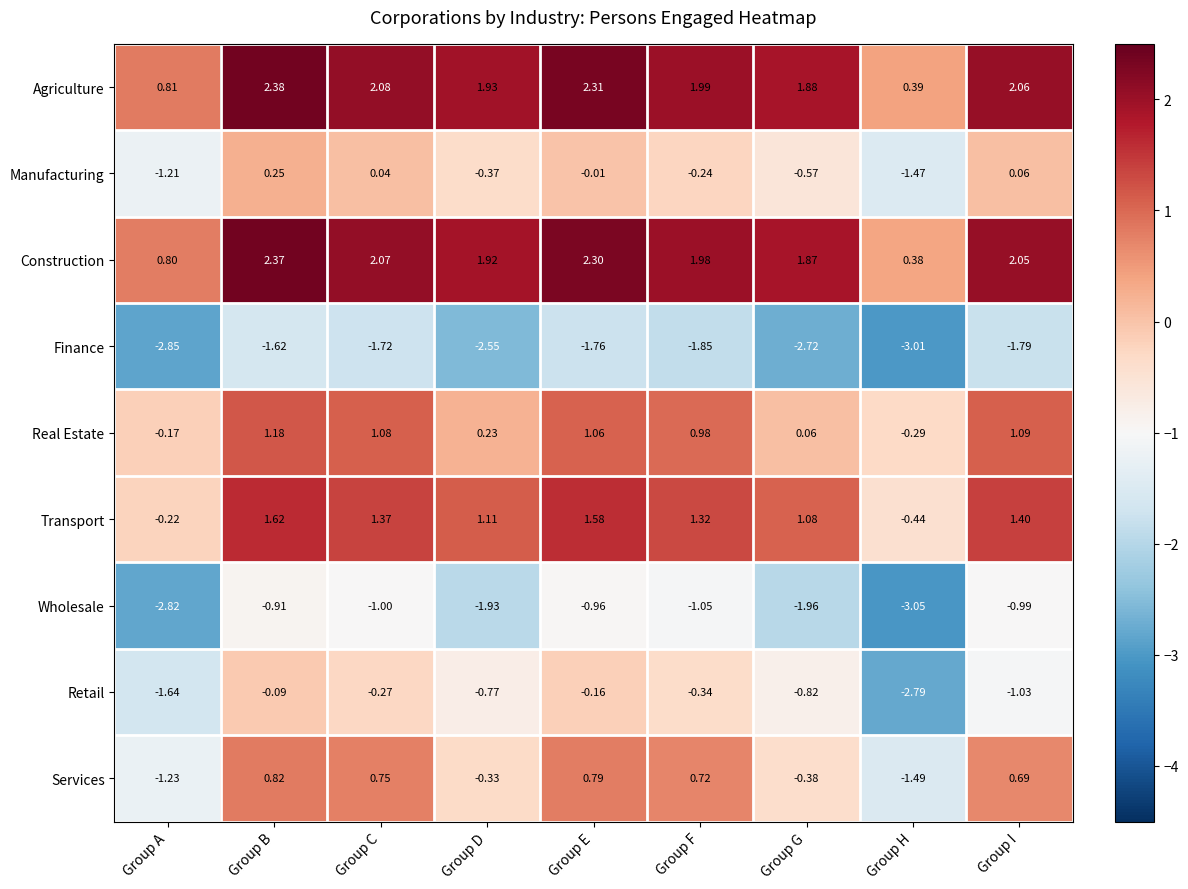

At which category is the sum across all series the highest?

Group B